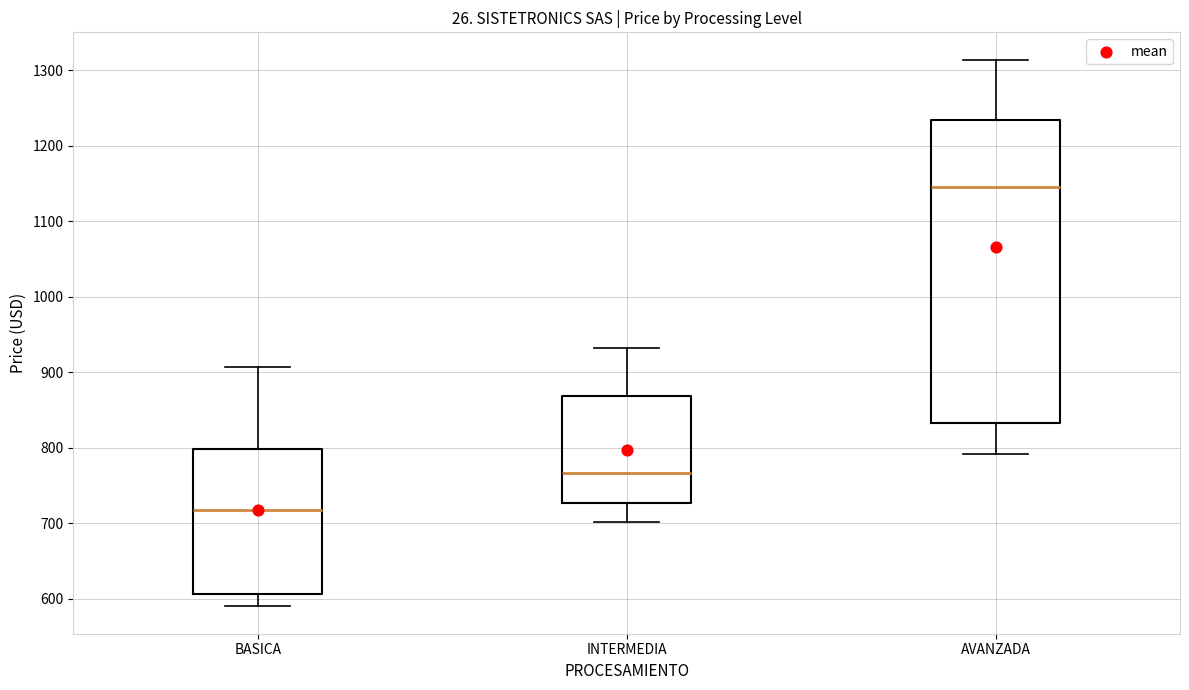

Which box is the tallest, from its lower edge to its upper edge?

AVANZADA